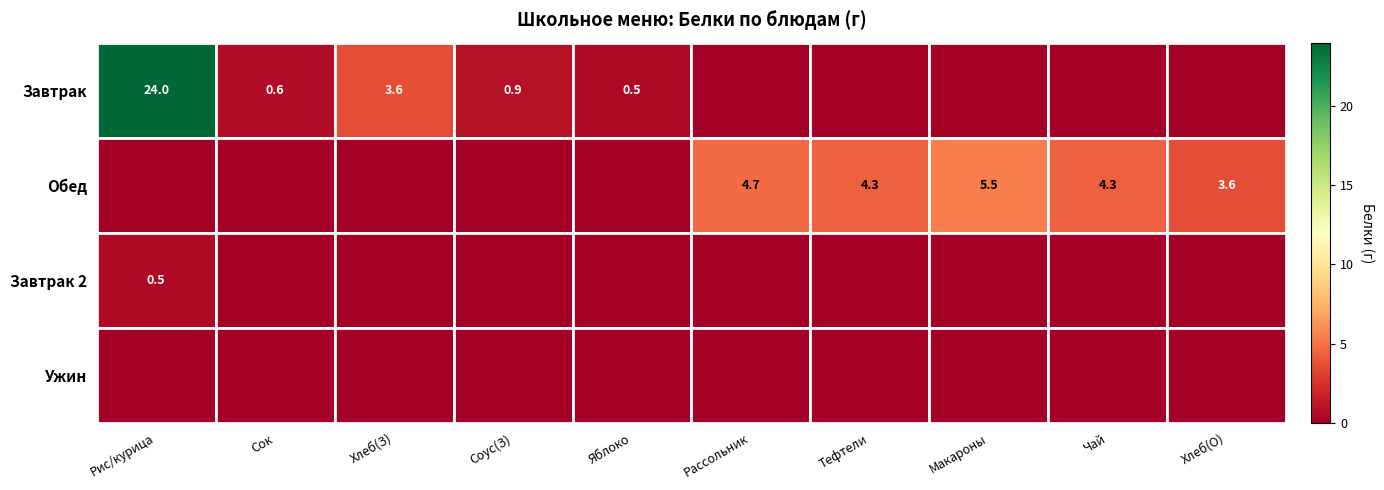

What is the average value of the Завтрак 2 series?

0.1